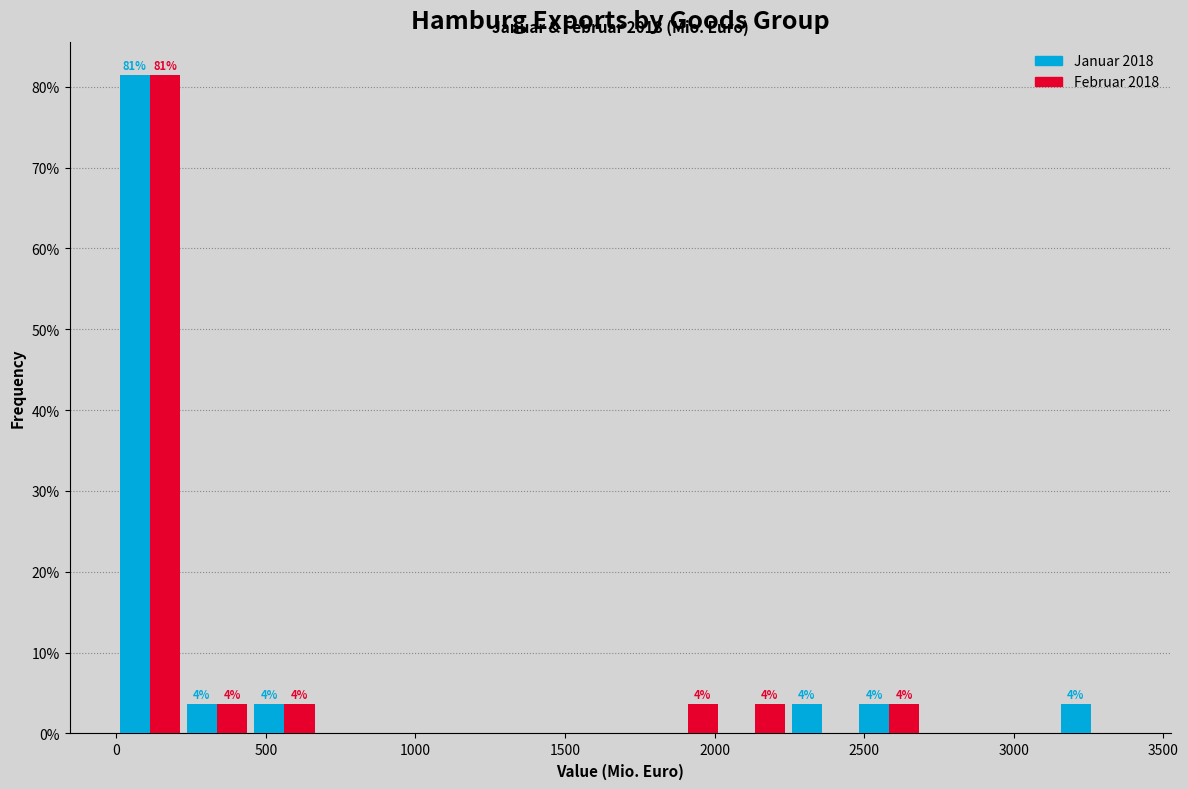

In the Februar 2018 series, which range on the x-axis has the tallest bar?

0 to 200